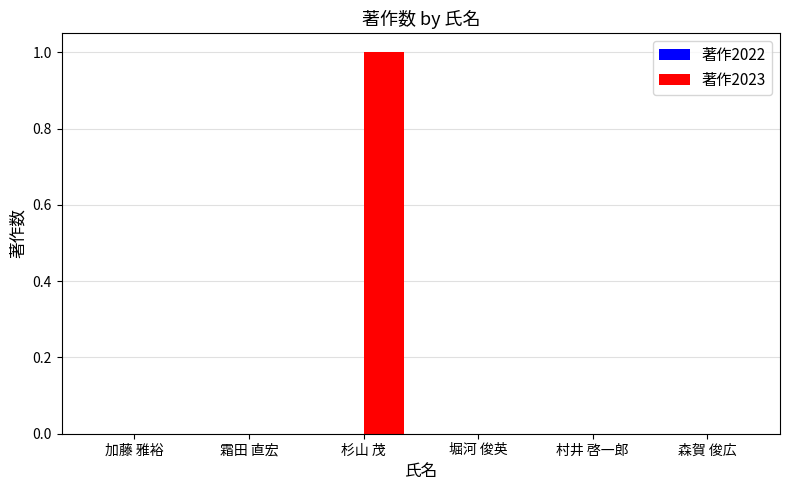

Count the number of categories in the chart.

6